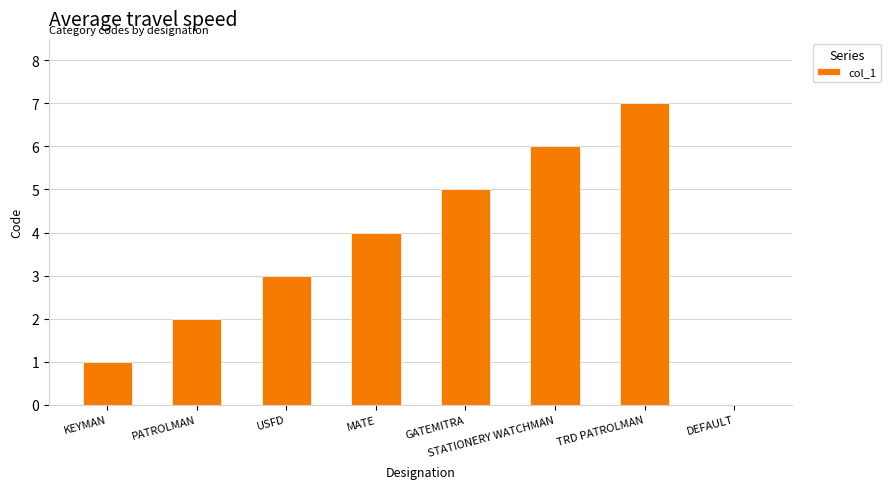

What is the sum of the values at TRD PATROLMAN and MATE?

11